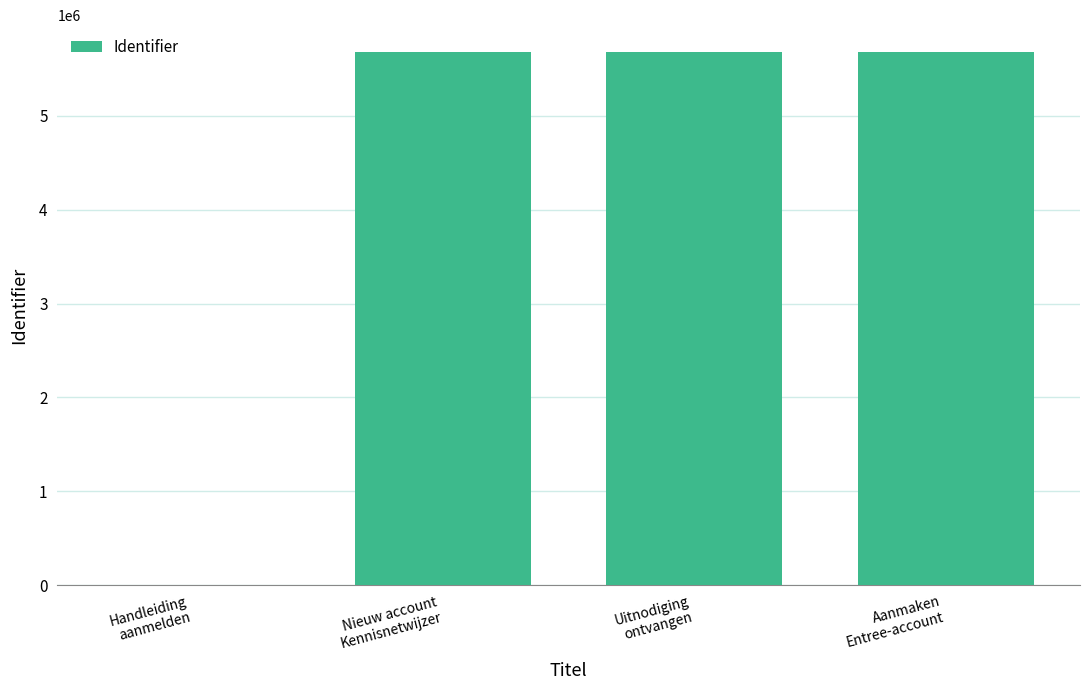

What is the maximum value shown in the chart?

5683903